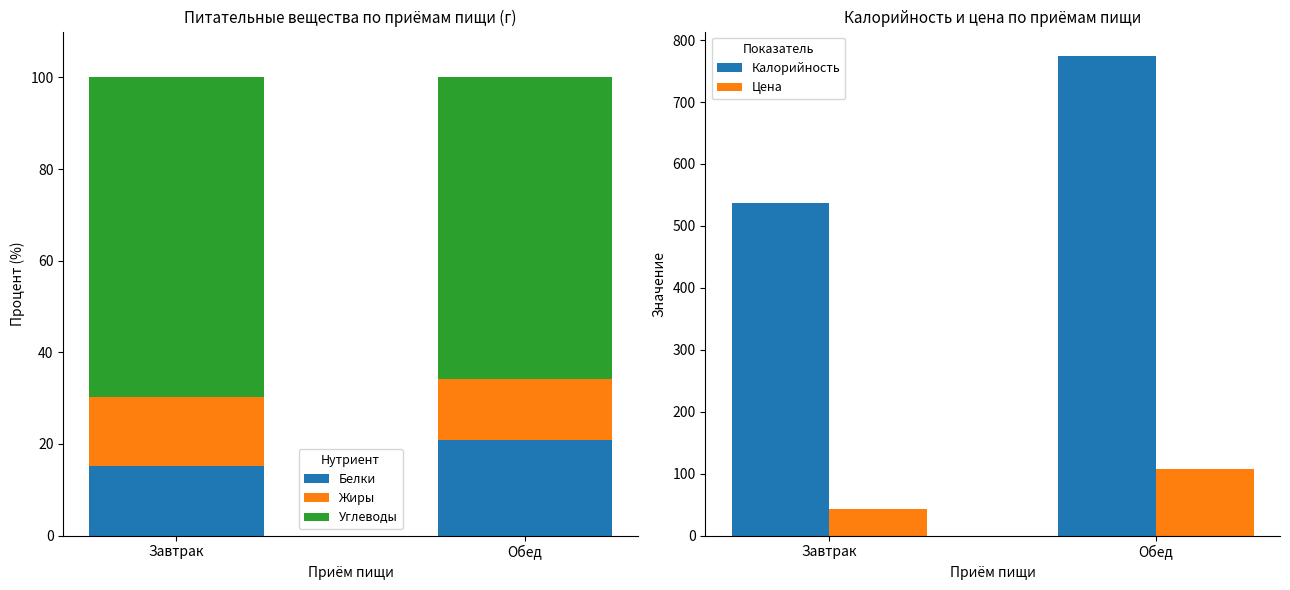

Is the value of Жиры at Завтрак greater than the value of Цена at Обед?

No